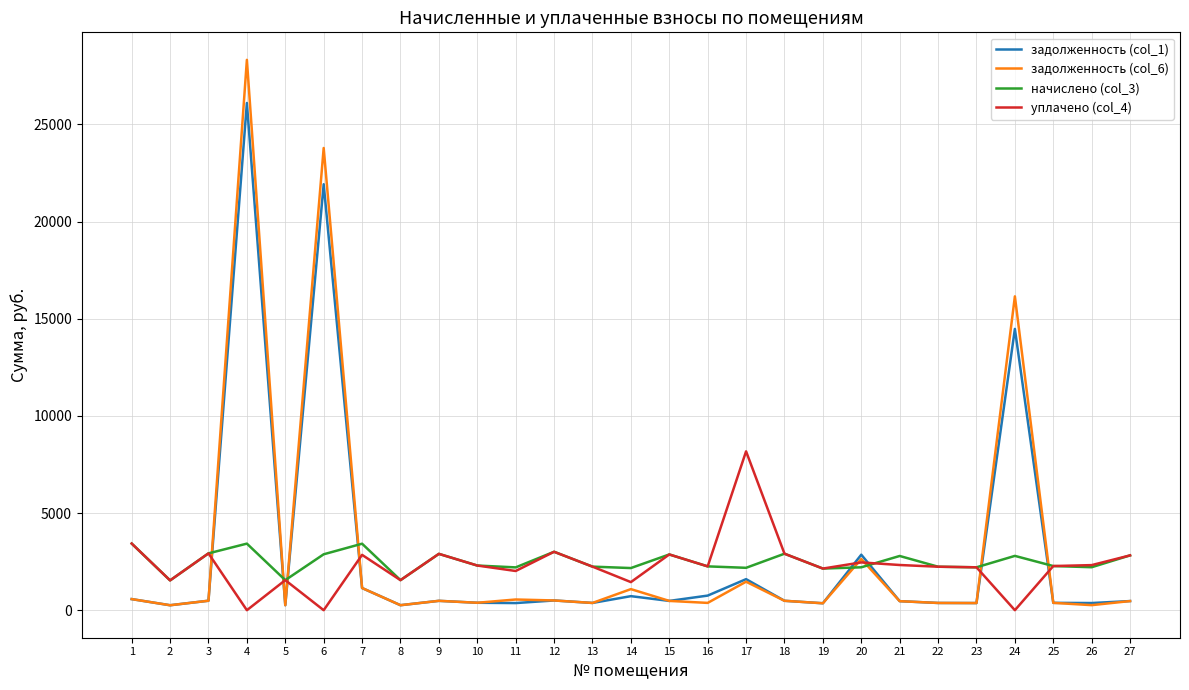

At how many categories does at least one series exceed 23013?

2